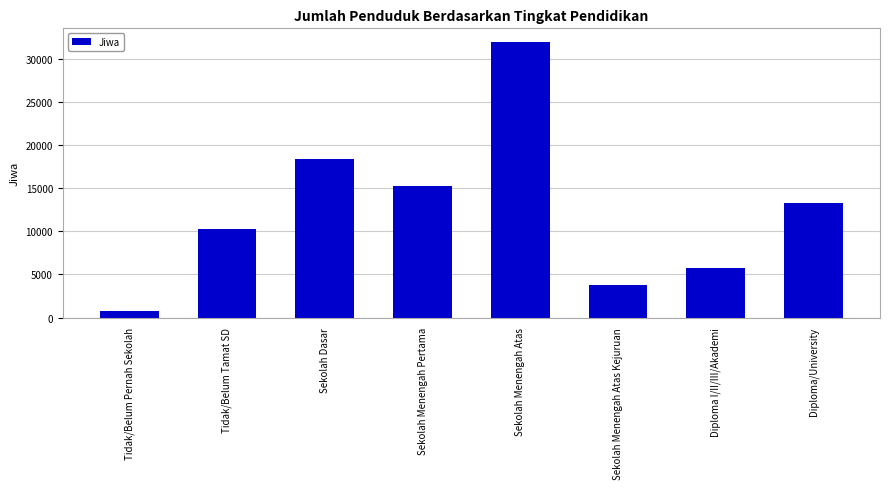

How many values are below 13310?

4